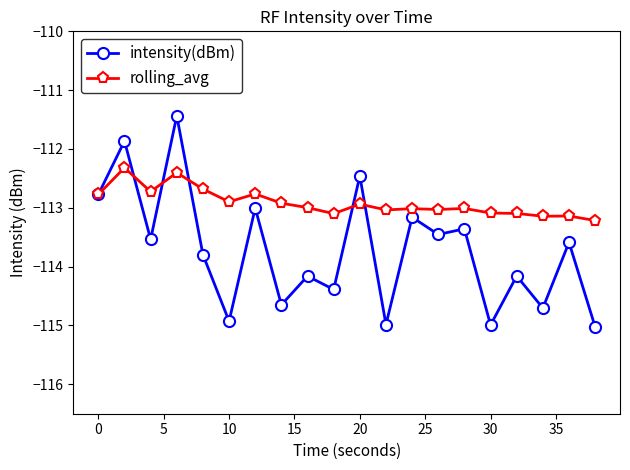

At how many categories does at least one series exceed -114?

20